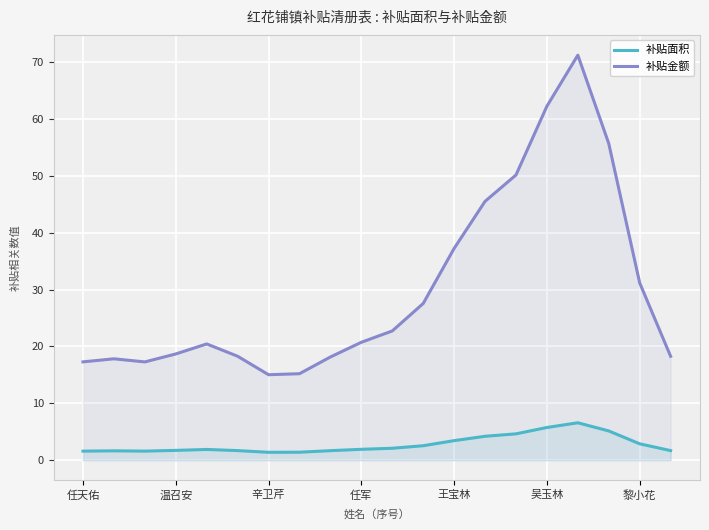

What is the difference between the maximum and minimum values in the 补贴金额 series?

56.2